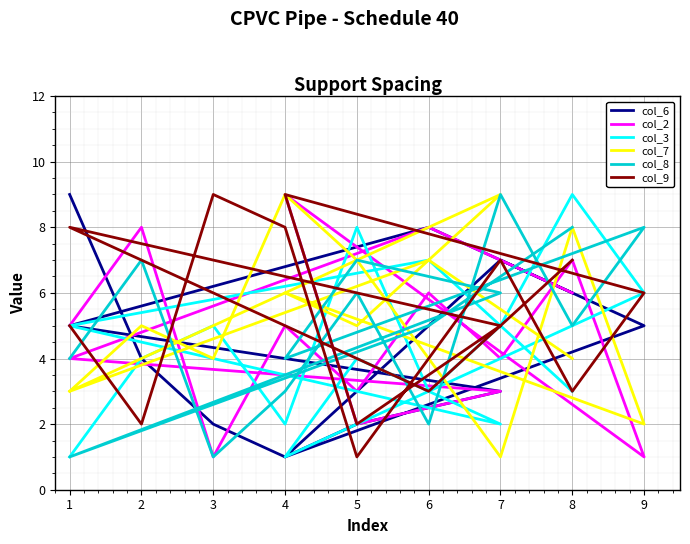

Reading right to left, extract all data points from this chart.

col_6: 6	8	5	3	2	1	5	6	7	5	3	1	2	4	9
col_2: 6	8	4	3	2	9	1	7	4	6	3	5	1	8	5
col_3: 3	7	5	2	4	1	6	9	5	3	8	2	5	4	1
col_7: 4	7	3	9	5	6	2	8	1	4	7	9	4	5	3
col_8: 8	5	1	6	7	4	8	5	9	2	6	3	1	7	4
col_9: 7	3	8	5	2	9	6	3	7	4	1	8	9	2	5